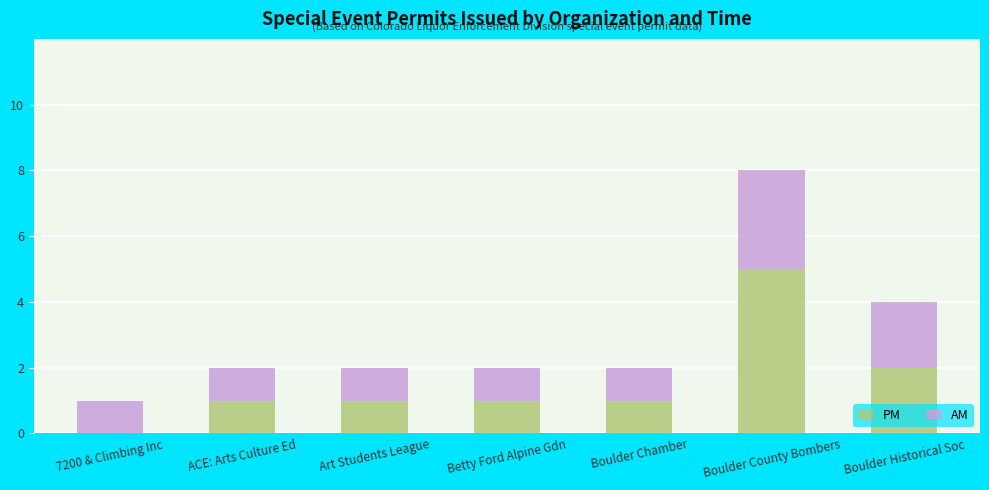

What is the sum of the PM values at Betty Ford Alpine Gdn and Boulder County Bombers?

6